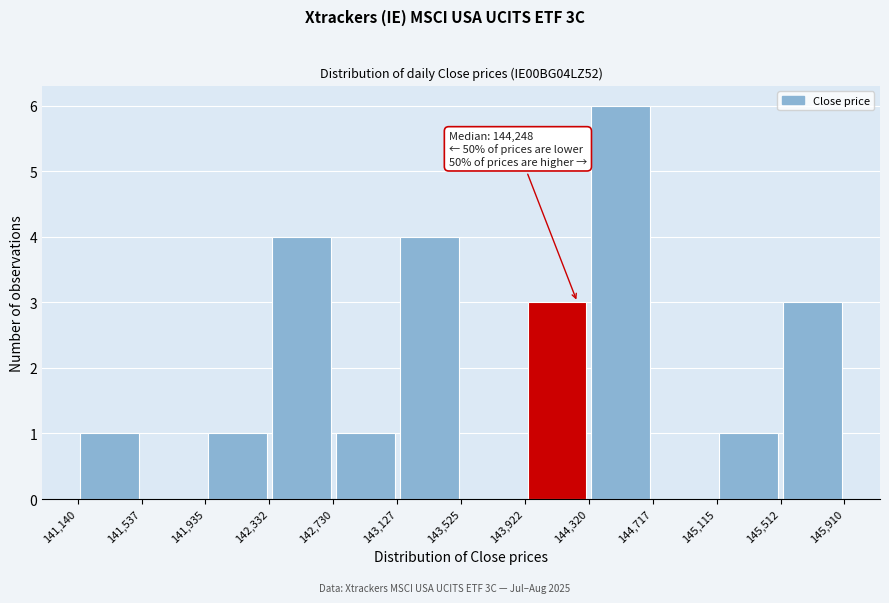

Over which range of the x-axis is the bar tallest?

144,320 to 144,717